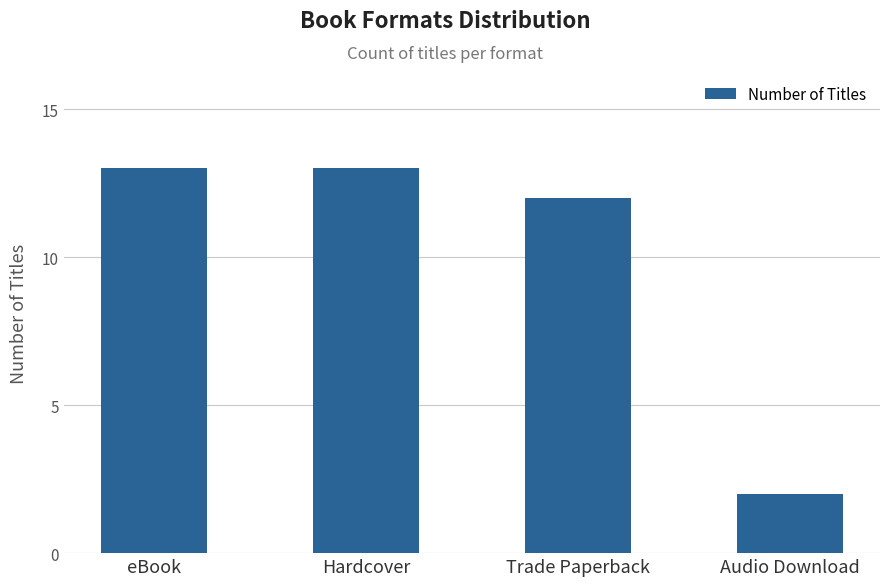

What is the maximum value shown in the chart?

13